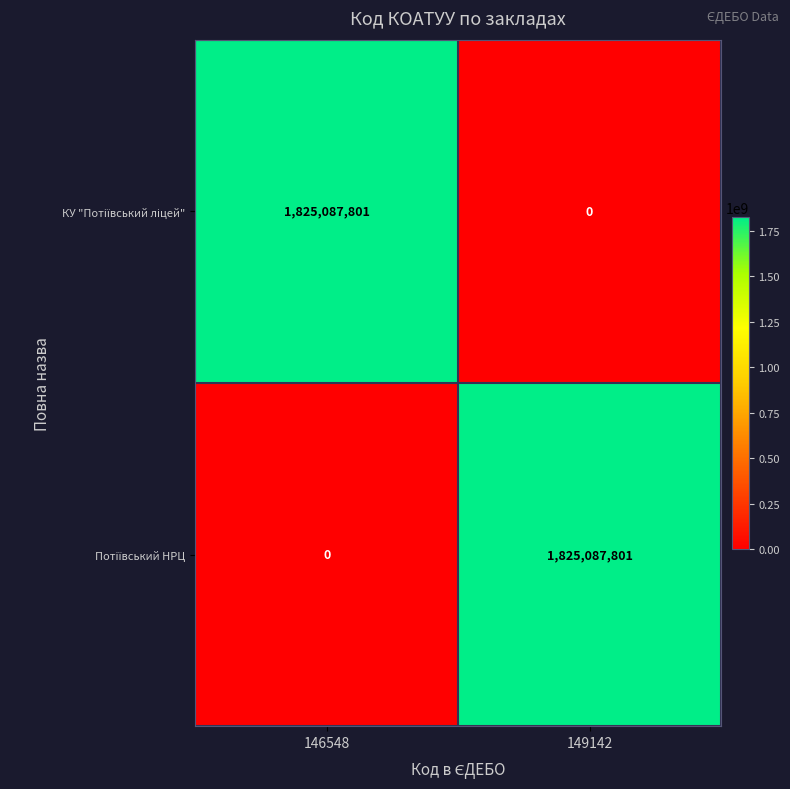

What is the greatest value displayed?

1825087801